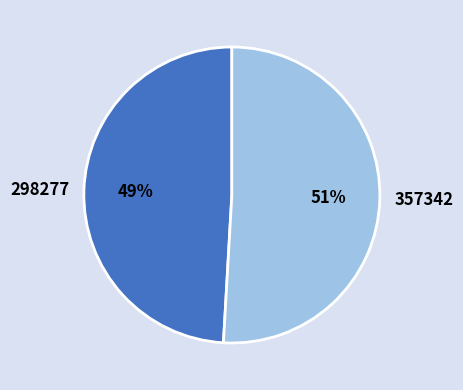

To the nearest percent, what portion does 357342 represent?

51%